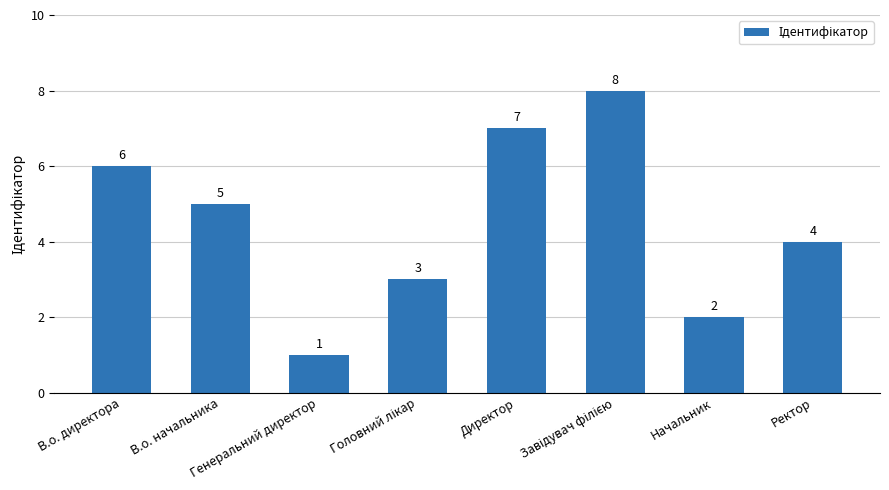

Count the values in the range 3 to 7.

5